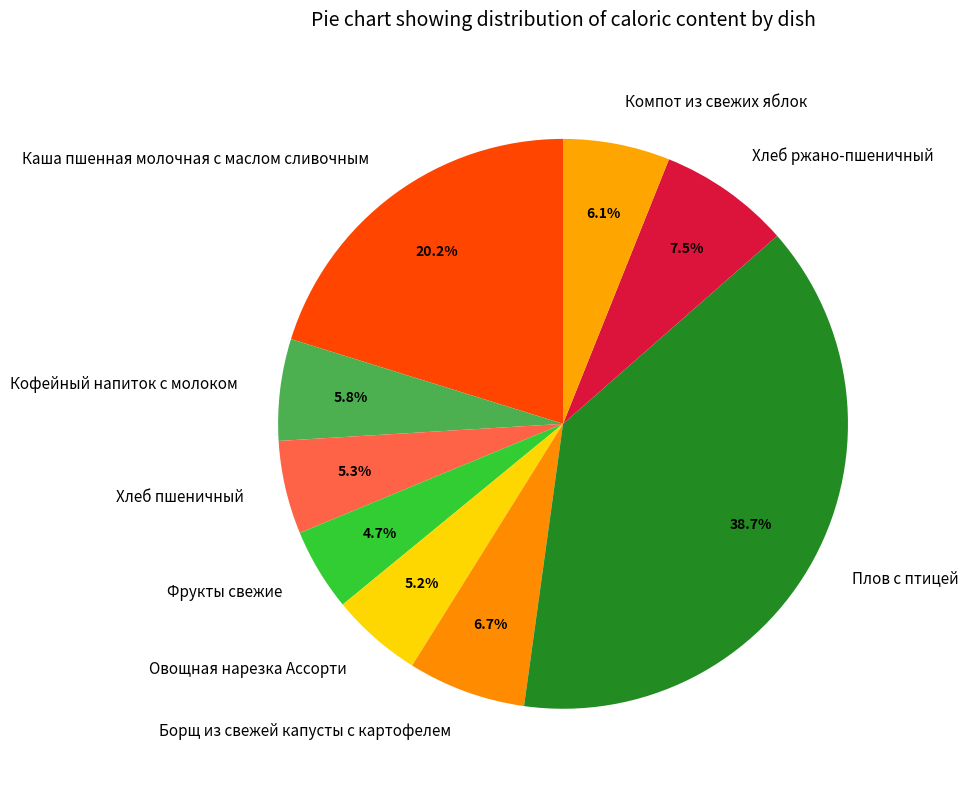

Does Хлеб пшеничный account for over 50% of the chart?

No